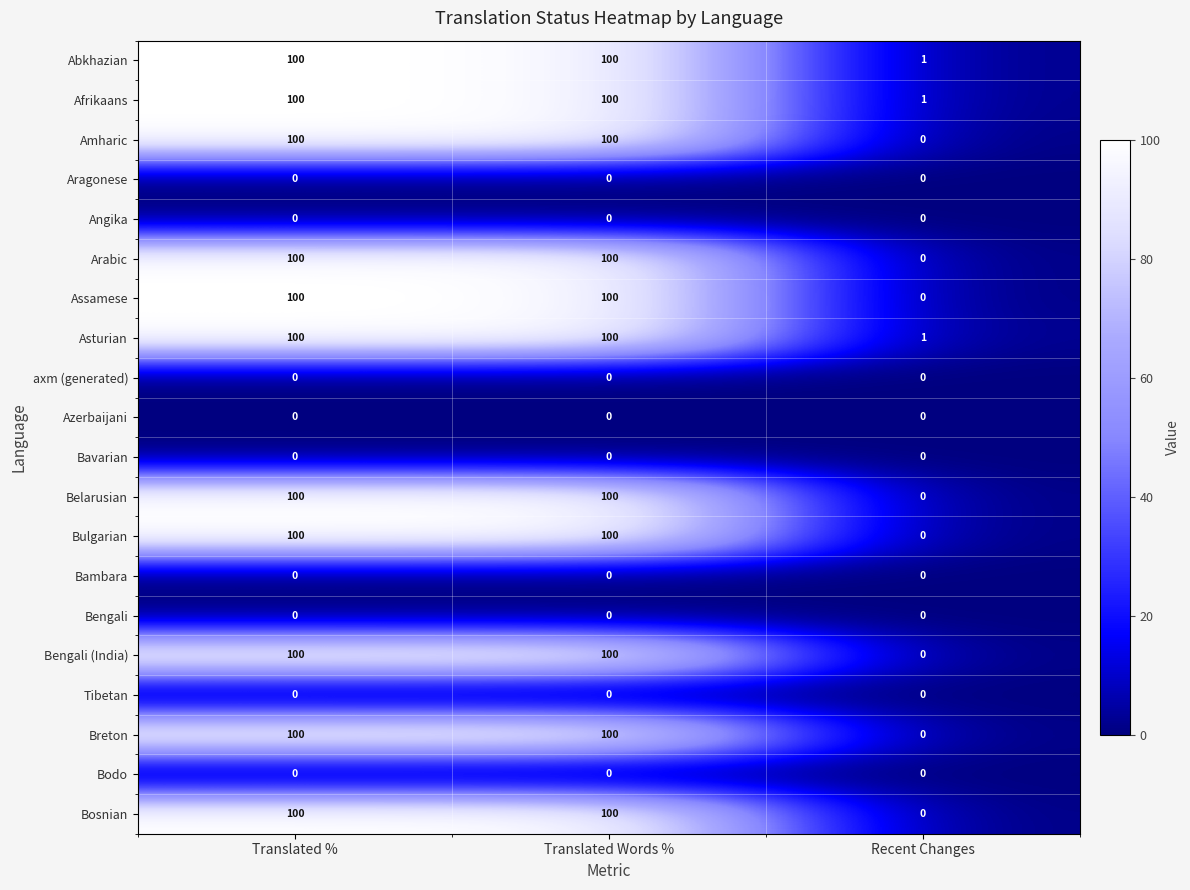

Count the Arabic values in the range 0 to 100.

3